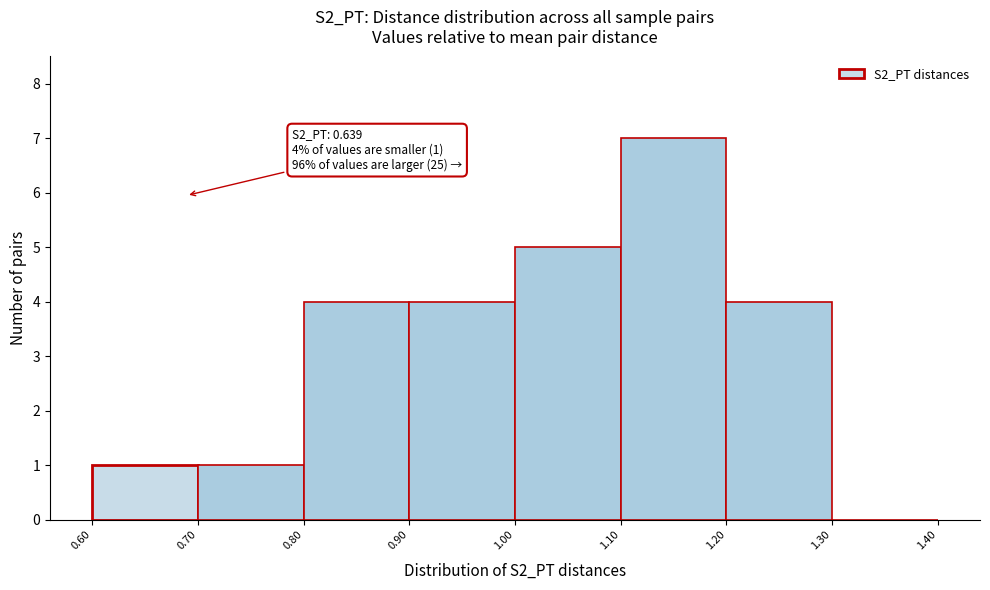

Which range on the x-axis has the tallest bar?

1.10 to 1.20